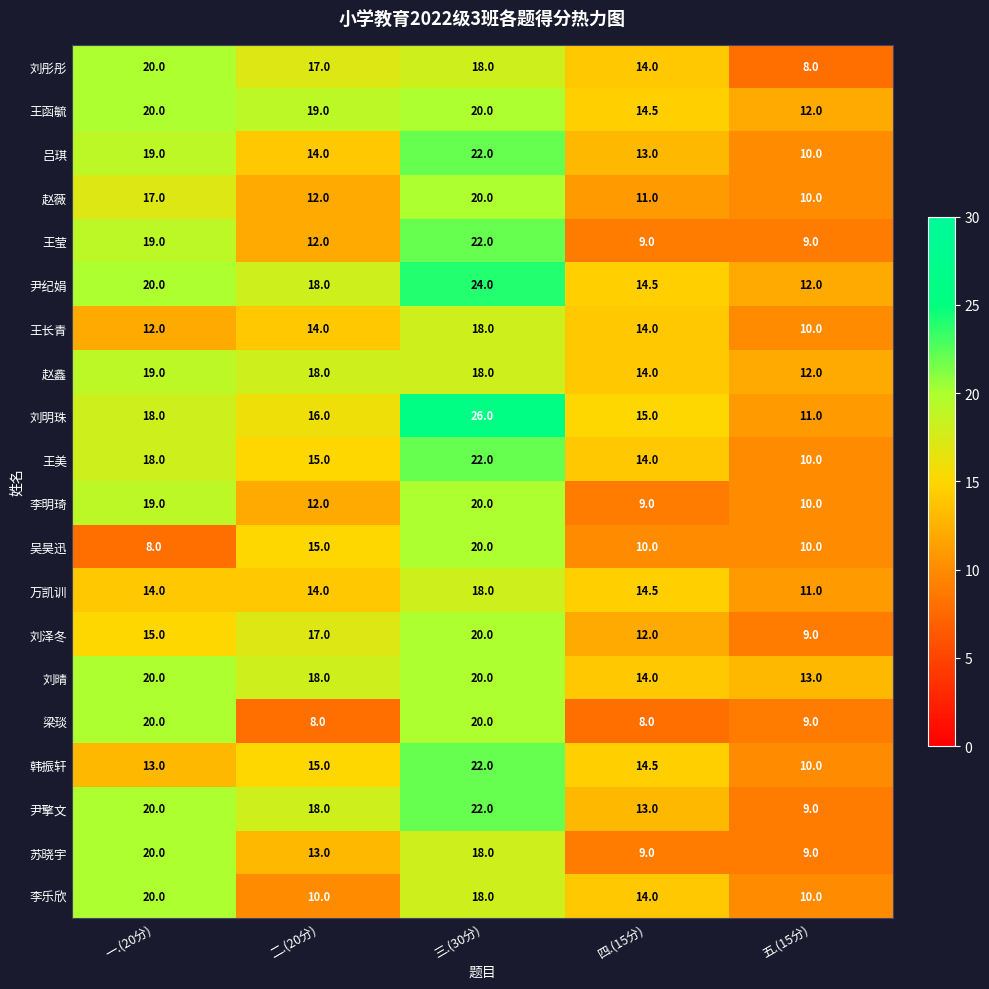

Rank the categories by 尹擎文 value from lowest to highest.

五.(15分), 四.(15分), 二.(20分), 一.(20分), 三.(30分)